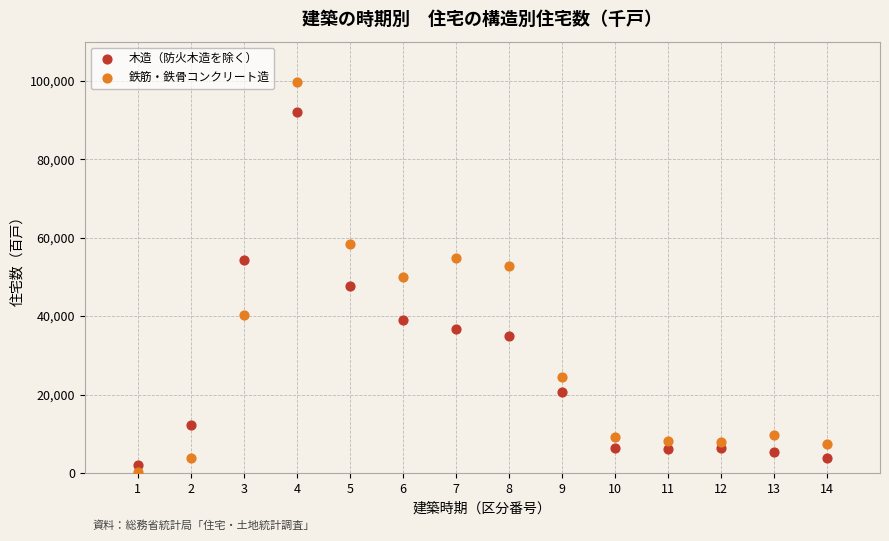

Across all data points, what is the range of Y values (max minus min)?

99400